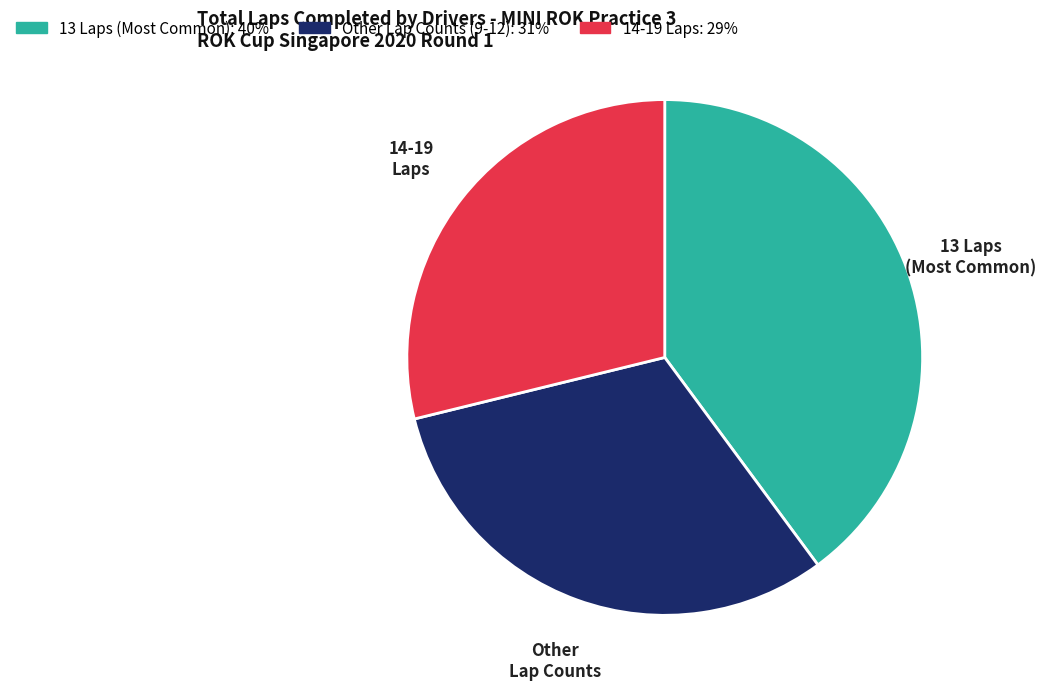

Does any single category account for the majority?

No